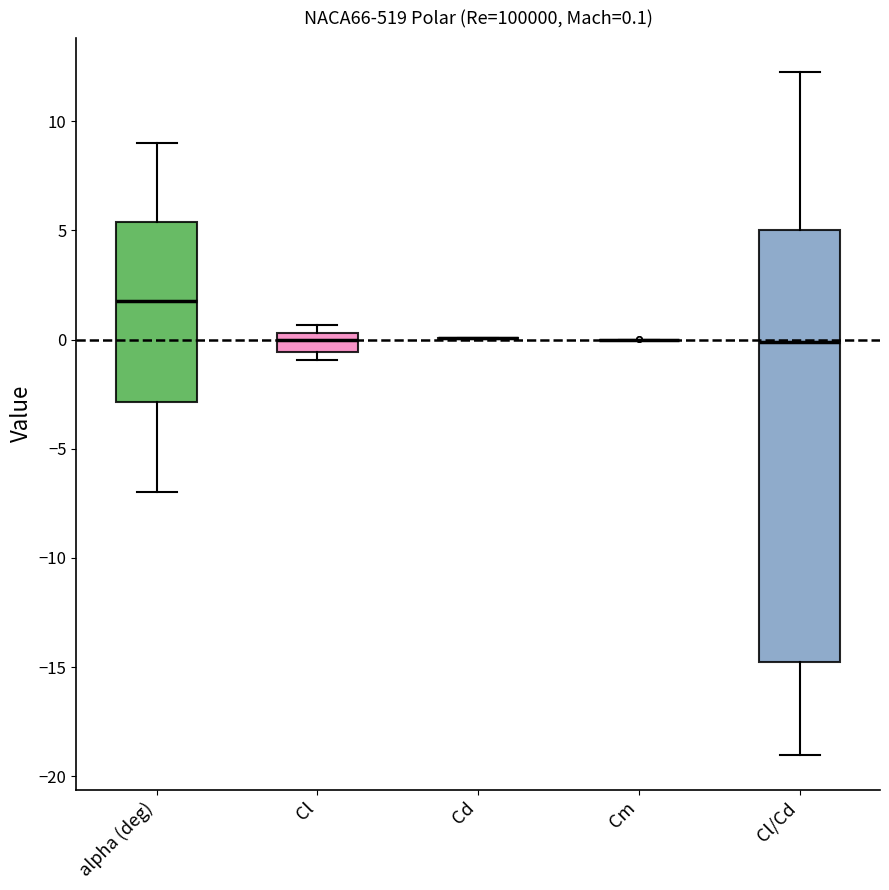

Comparing the boxes themselves (not the whiskers), which one is the tallest?

Cl/Cd